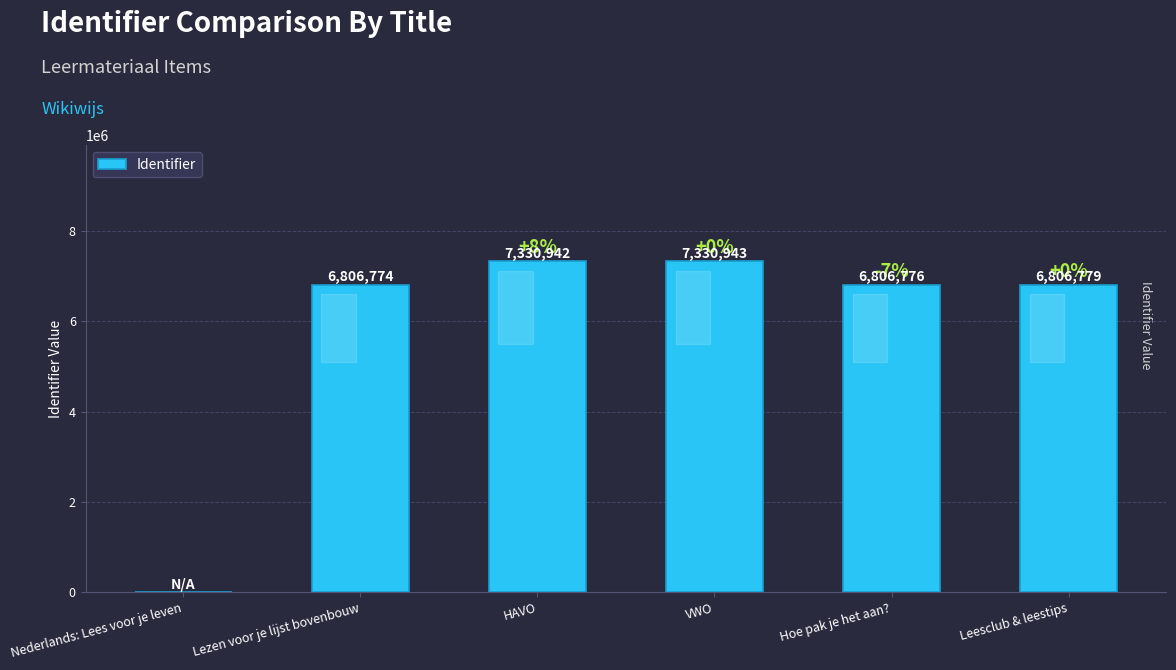

What is the maximum value shown in the chart?

7330943